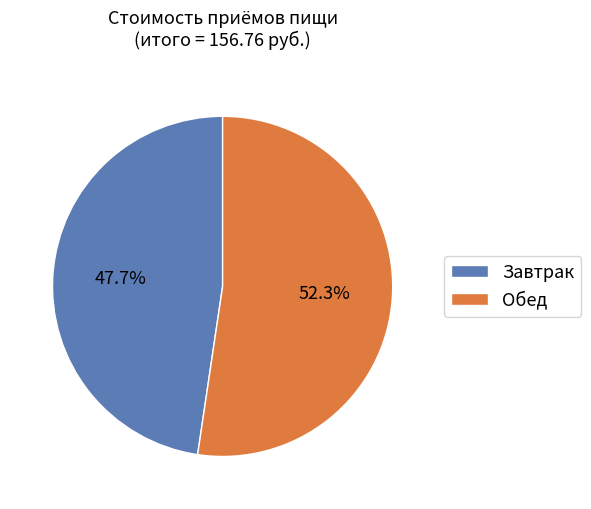

To the nearest percent, what percentage of the pie is Обед?

52%